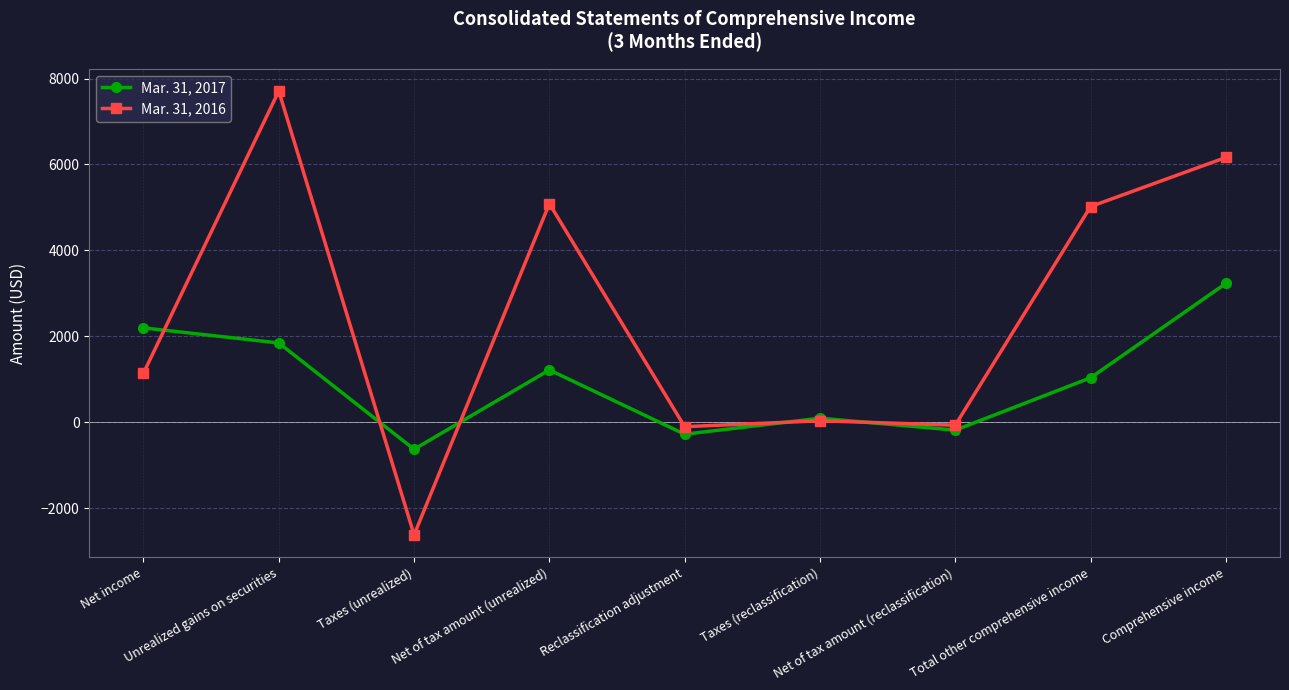

What is the difference between the maximum and second lowest values in the Mar. 31, 2016 series?

7812